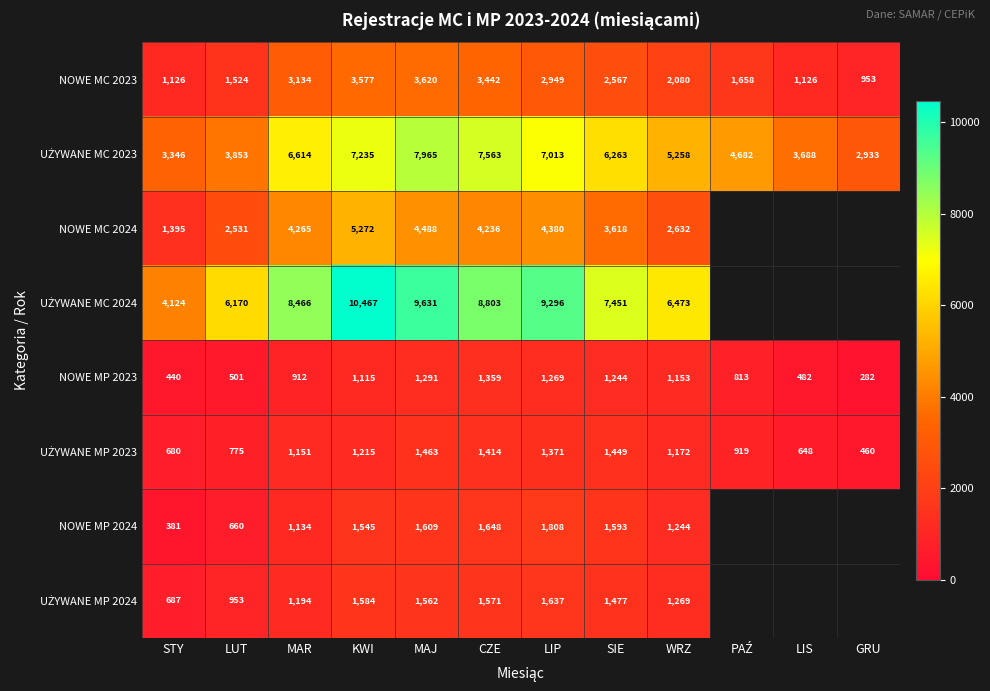

At how many categories does at least one series exceed 8832?

3